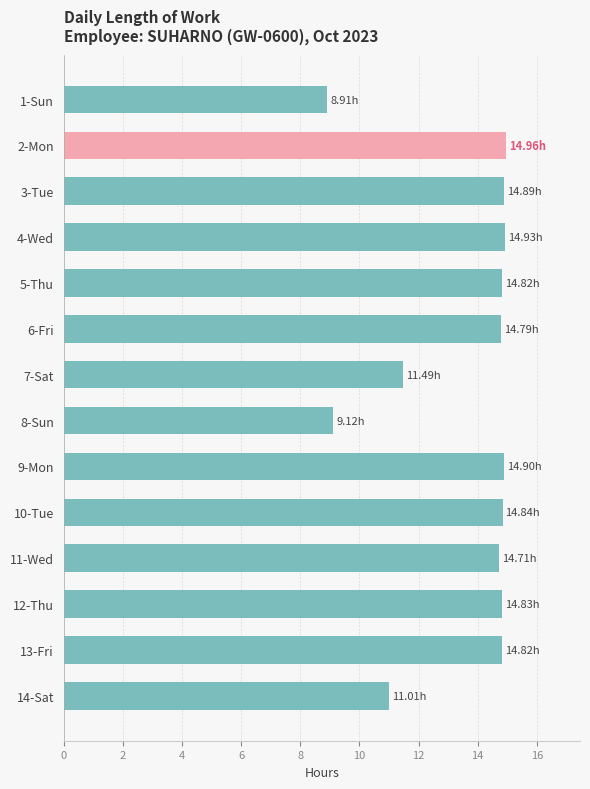

Approximately how many times larger is the value at 11-Wed compared to 1-Sun?

1.7